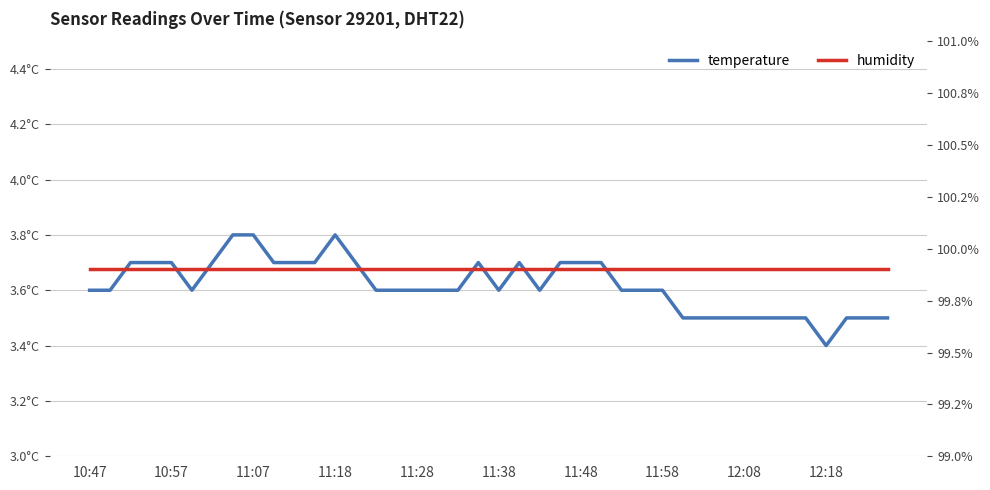

What are all the series names shown in the legend?

temperature, humidity